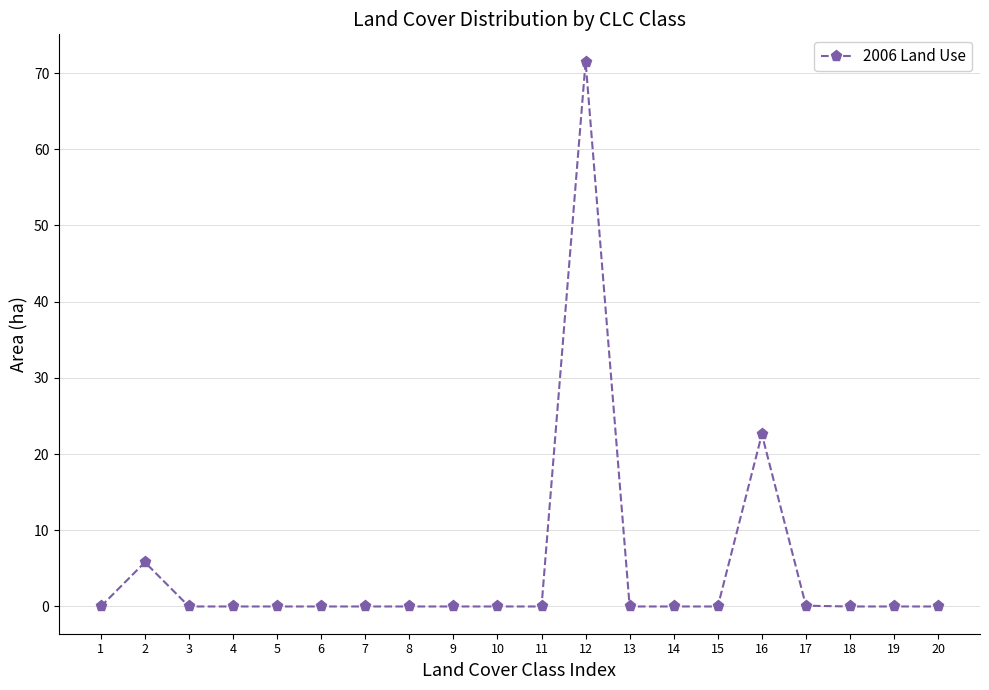

What is the difference between the maximum and minimum values?

71.5